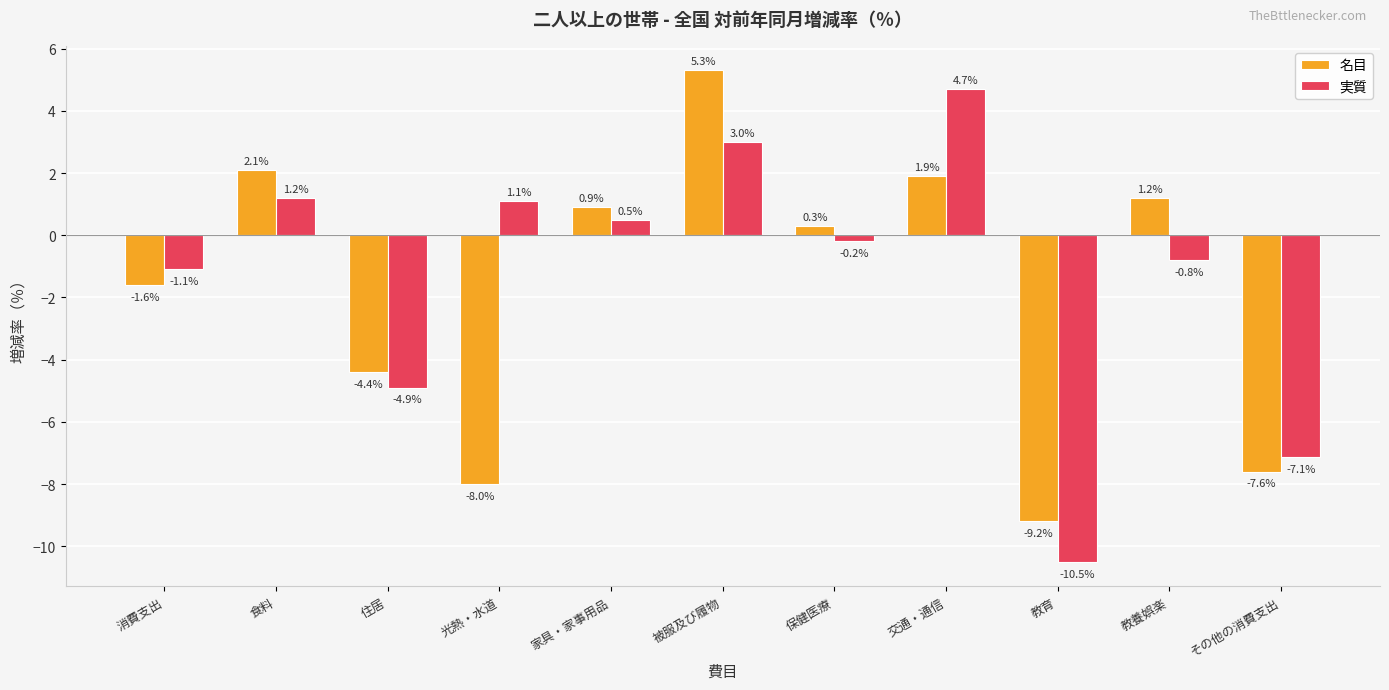

List the series in order of their overall mean, highest first.

実質, 名目